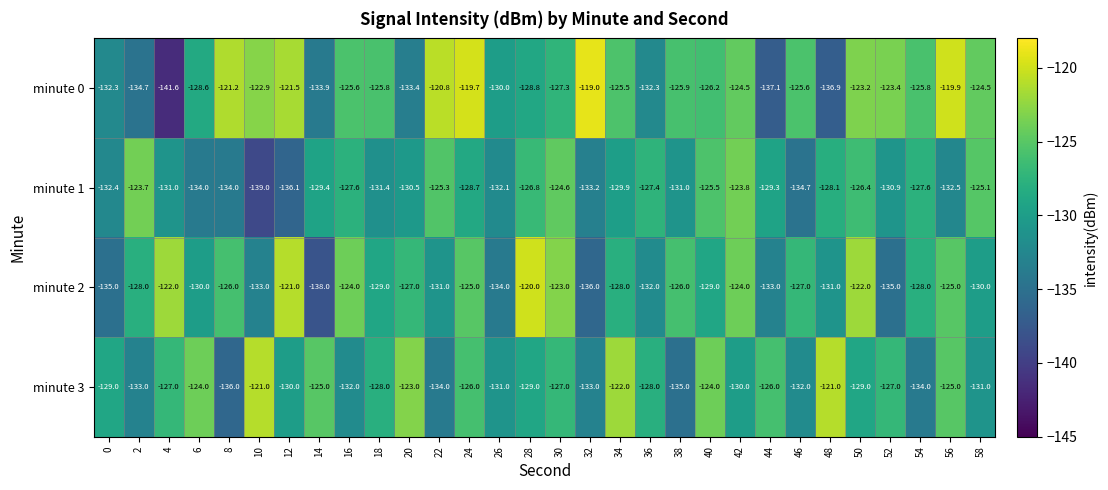

Count the number of data series in this chart.

4